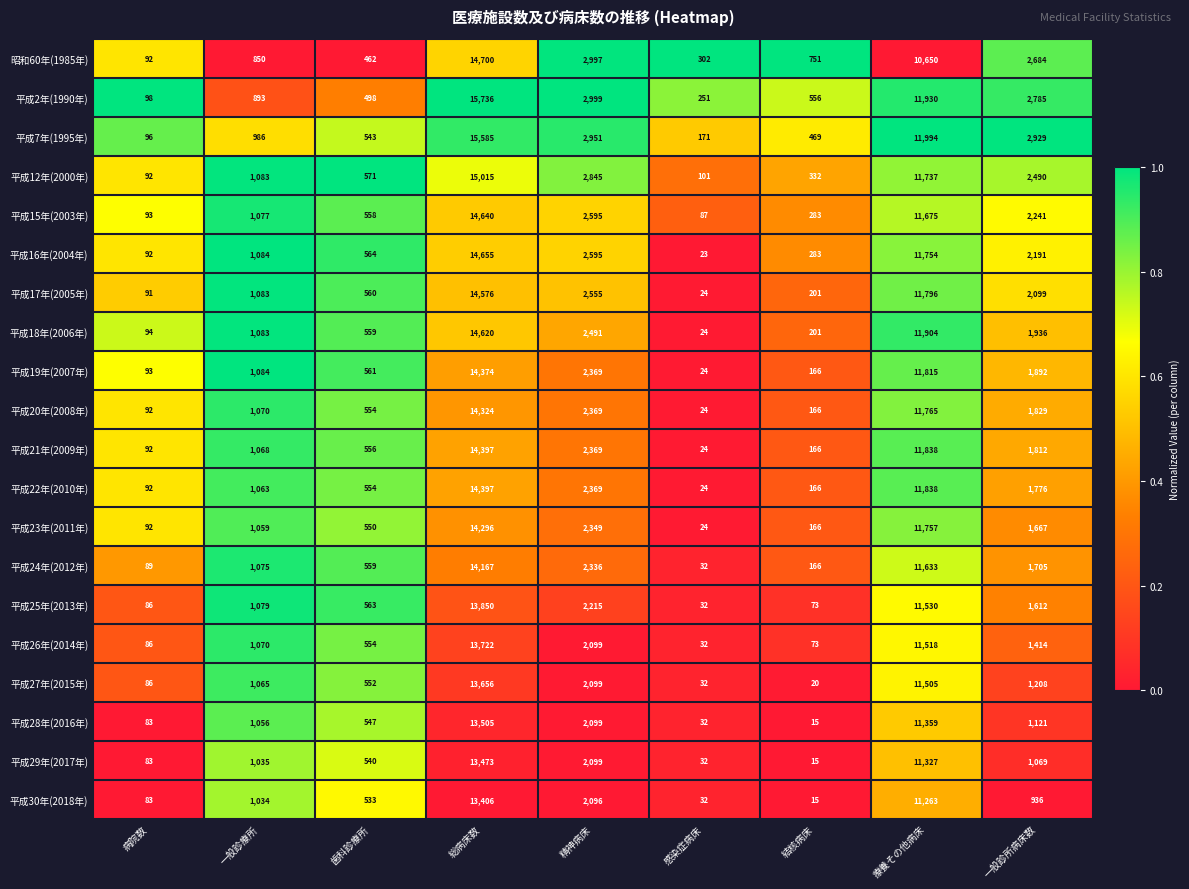

What value does the 平成17年(2005年) series have at 結核病床, to the nearest 50?

200